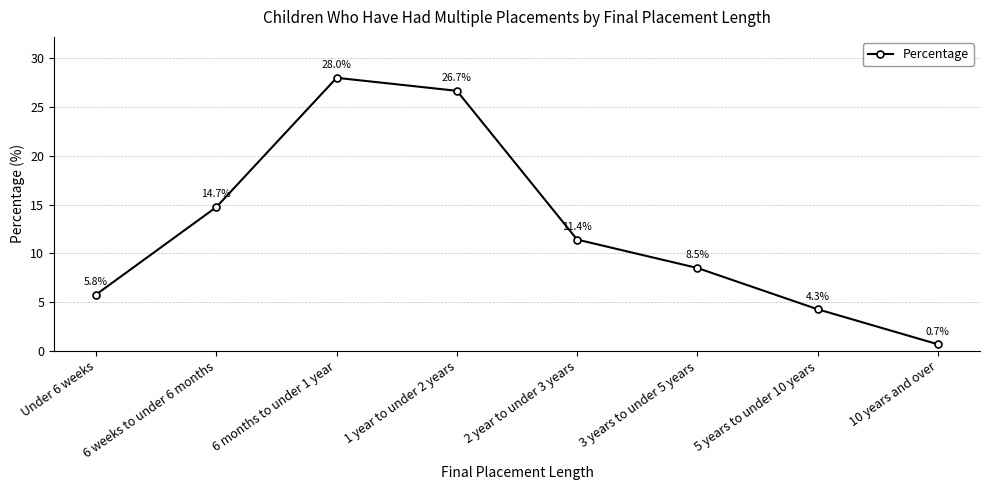

Does the chart have visible grid lines?

Yes